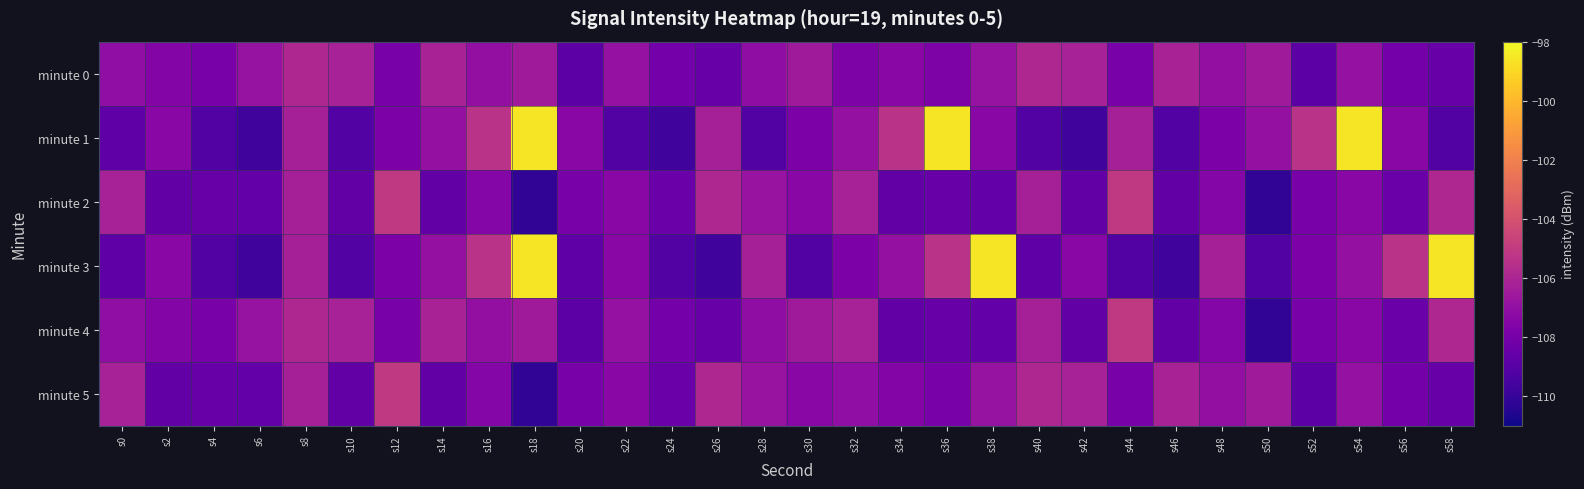

Reading right to left, transcribe all the data shown in this chart.

minute 0: s58=-108.5	s56=-108.1	s54=-106.9	s52=-108.8	s50=-106.5	s48=-107.0	s46=-106.1	s44=-107.9	s42=-106.2	s40=-105.9	s38=-106.9	s36=-107.7	s34=-107.4	s32=-107.7	s30=-106.5	s28=-107.1	s26=-108.5	s24=-108.1	s22=-106.9	s20=-108.8	s18=-106.5	s16=-107.0	s14=-106.1	s12=-107.9	s10=-106.2	s8=-105.9	s6=-106.9	s4=-107.9	s2=-107.5	s0=-107.1
minute 1: s58=-109.2	s56=-107.3	s54=-98.6	s52=-105.4	s50=-107.0	s48=-107.8	s46=-109.2	s44=-106.2	s42=-109.7	s40=-109.2	s38=-107.3	s36=-98.6	s34=-105.4	s32=-107.0	s30=-107.8	s28=-109.2	s26=-106.2	s24=-109.7	s22=-109.2	s20=-107.3	s18=-98.6	s16=-105.4	s14=-107.0	s12=-107.8	s10=-109.2	s8=-106.2	s6=-109.7	s4=-109.2	s2=-107.3	s0=-108.8
minute 2: s58=-105.9	s56=-108.4	s54=-107.3	s52=-107.9	s50=-110.2	s48=-107.5	s46=-108.7	s44=-105.1	s42=-108.7	s40=-106.3	s38=-108.6	s36=-108.4	s34=-108.6	s32=-106.2	s30=-107.4	s28=-106.8	s26=-105.9	s24=-108.4	s22=-107.3	s20=-107.9	s18=-110.2	s16=-107.5	s14=-108.7	s12=-105.1	s10=-108.7	s8=-106.3	s6=-108.6	s4=-108.4	s2=-108.6	s0=-106.2
minute 3: s58=-98.6	s56=-105.4	s54=-107.0	s52=-107.8	s50=-109.2	s48=-106.2	s46=-109.7	s44=-109.2	s42=-107.3	s40=-108.8	s38=-98.6	s36=-105.4	s34=-107.0	s32=-107.8	s30=-109.2	s28=-106.2	s26=-109.7	s24=-109.2	s22=-107.3	s20=-108.8	s18=-98.6	s16=-105.4	s14=-107.0	s12=-107.8	s10=-109.2	s8=-106.2	s6=-109.7	s4=-109.2	s2=-107.3	s0=-108.8
minute 4: s58=-105.9	s56=-108.4	s54=-107.3	s52=-107.9	s50=-110.2	s48=-107.5	s46=-108.7	s44=-105.1	s42=-108.7	s40=-106.3	s38=-108.6	s36=-108.4	s34=-108.6	s32=-106.2	s30=-106.5	s28=-107.1	s26=-108.5	s24=-108.1	s22=-106.9	s20=-108.8	s18=-106.5	s16=-107.0	s14=-106.1	s12=-107.9	s10=-106.2	s8=-105.9	s6=-106.9	s4=-107.9	s2=-107.5	s0=-107.1
minute 5: s58=-108.5	s56=-108.1	s54=-106.9	s52=-108.8	s50=-106.5	s48=-107.0	s46=-106.1	s44=-107.9	s42=-106.2	s40=-105.9	s38=-106.9	s36=-107.9	s34=-107.5	s32=-107.1	s30=-107.4	s28=-106.8	s26=-105.9	s24=-108.4	s22=-107.3	s20=-107.9	s18=-110.2	s16=-107.5	s14=-108.7	s12=-105.1	s10=-108.7	s8=-106.3	s6=-108.6	s4=-108.4	s2=-108.6	s0=-106.2